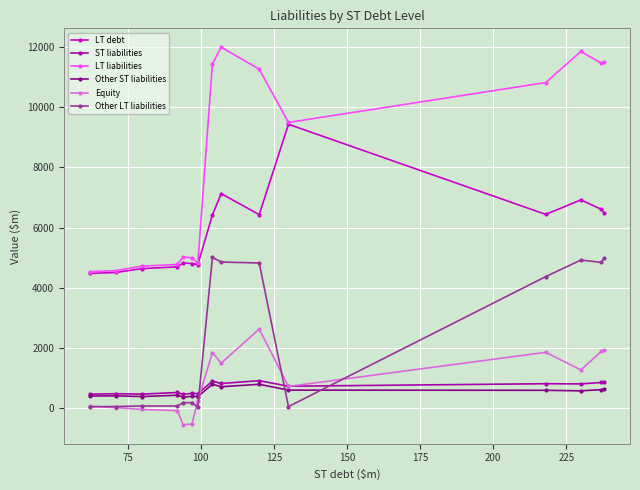

True or false: LT debt and Other ST liabilities cross at least once.

False